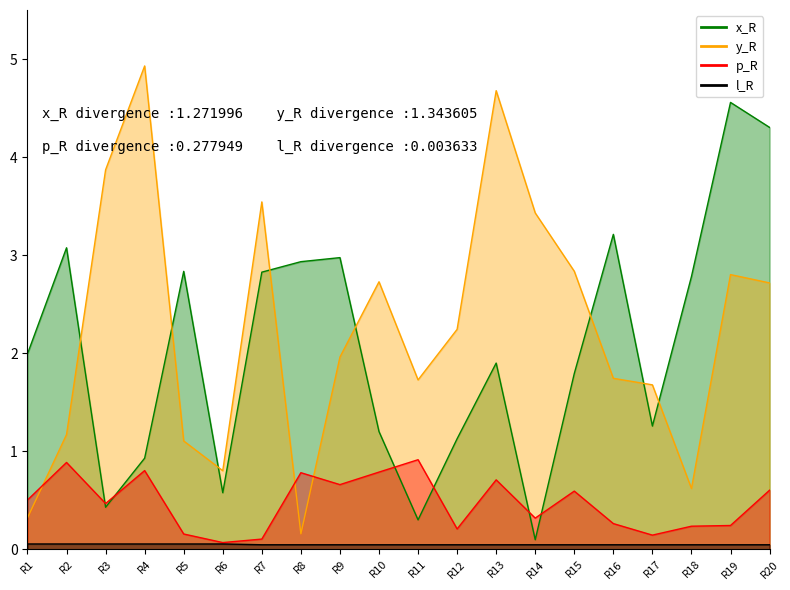

Which series has the largest total across all categories?

y_R